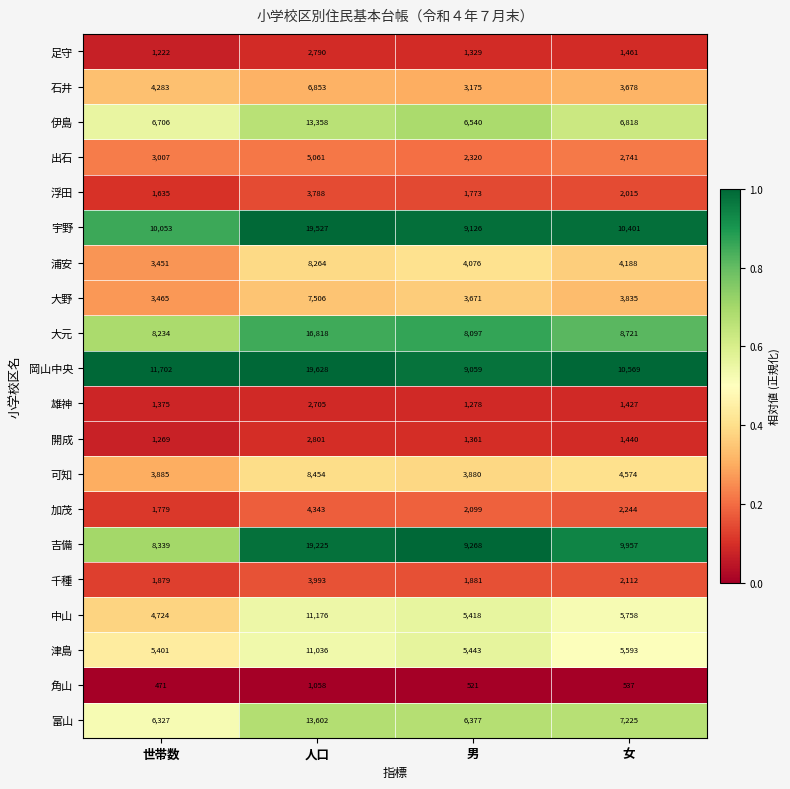

Rank the series at 人口 from highest to lowest value.

岡山中央, 宇野, 吉備, 大元, 富山, 伊島, 中山, 津島, 可知, 浦安, 大野, 石井, 出石, 加茂, 千種, 浮田, 開成, 足守, 雄神, 角山